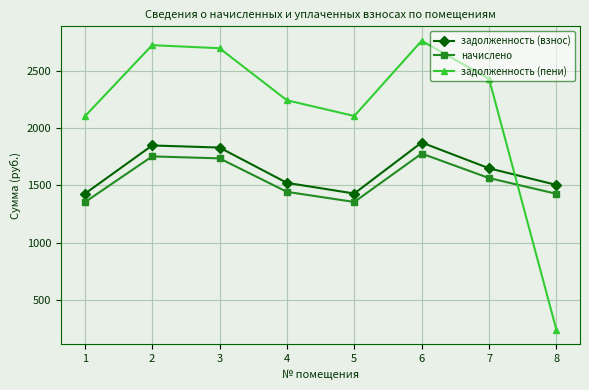

How many categories are shown in the chart?

8